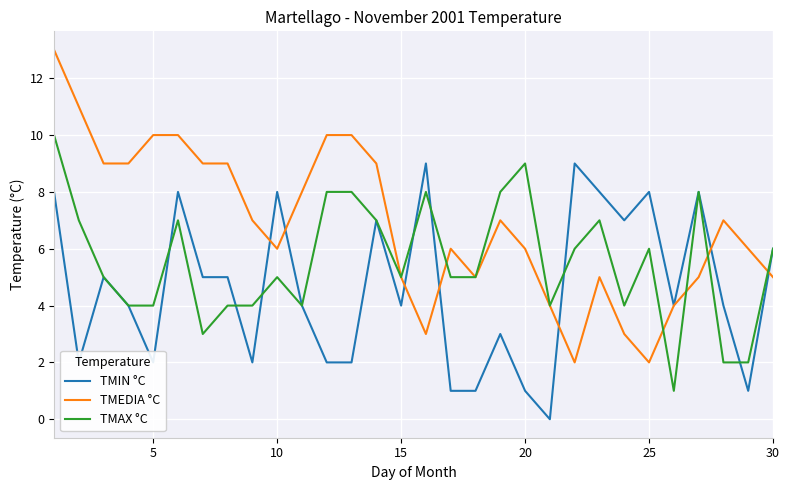

Which series has the largest total across all categories?

TMEDIA °C